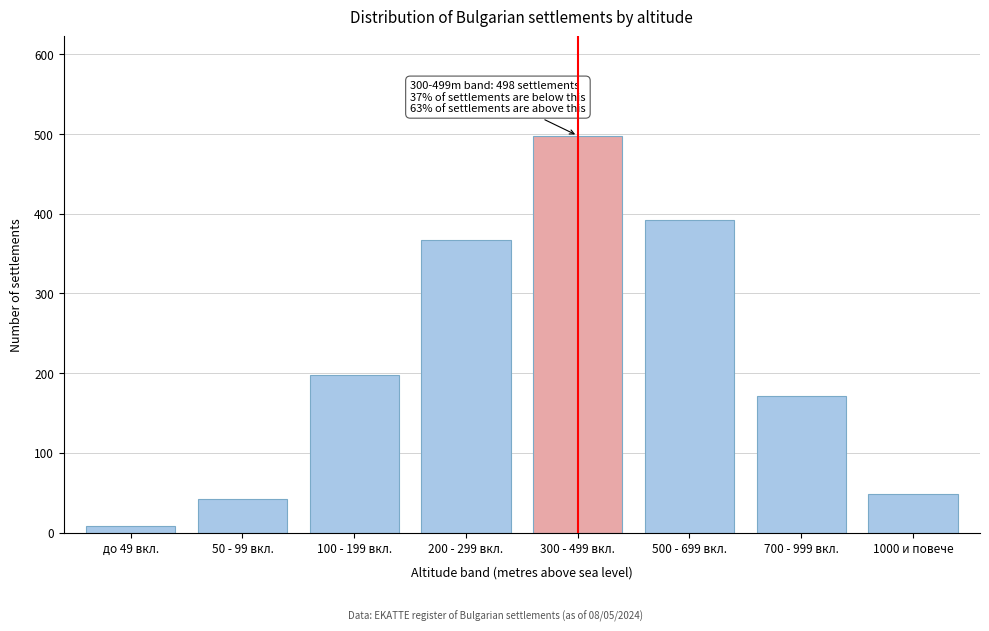

Reading left to right, transcribe all the data shown in this chart.

до 49 вкл.=8	50 - 99 вкл.=42	100 - 199 вкл.=198	200 - 299 вкл.=367	300 - 499 вкл.=498	500 - 699 вкл.=392	700 - 999 вкл.=172	1000 и повече=48